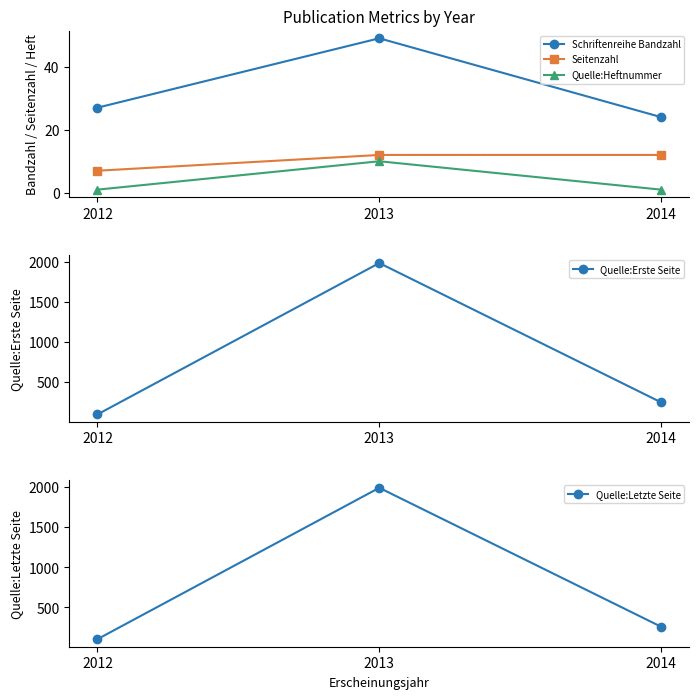

Count the Seitenzahl values in the range 7 to 12.

3